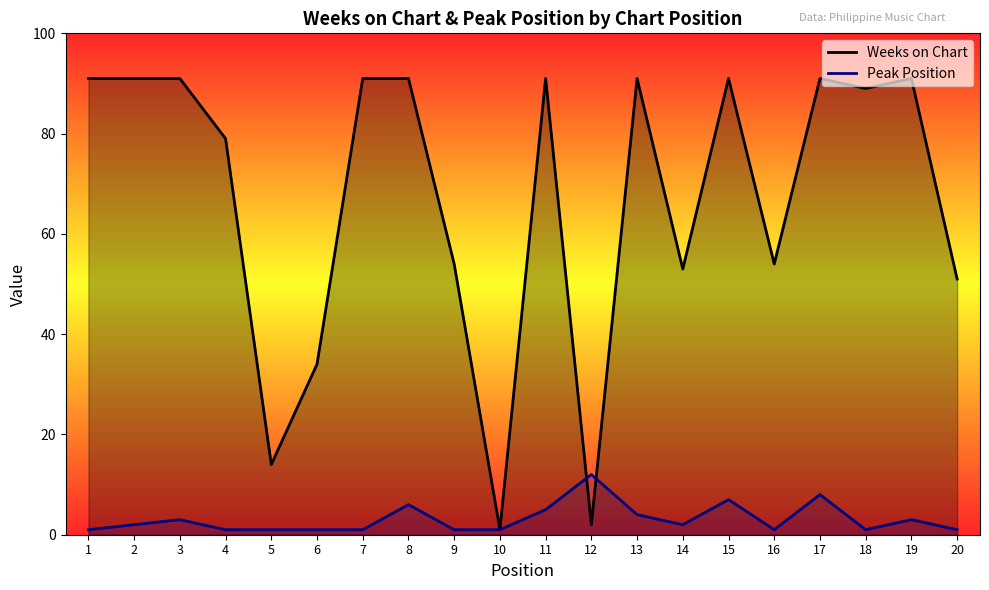

Reading right to left, what are all the values shown in this chart?

Weeks on Chart: 20=51	19=91	18=89	17=91	16=54	15=91	14=53	13=91	12=2	11=91	10=1	9=54	8=91	7=91	6=34	5=14	4=79	3=91	2=91	1=91
Peak Position: 20=1	19=3	18=1	17=8	16=1	15=7	14=2	13=4	12=12	11=5	10=1	9=1	8=6	7=1	6=1	5=1	4=1	3=3	2=2	1=1